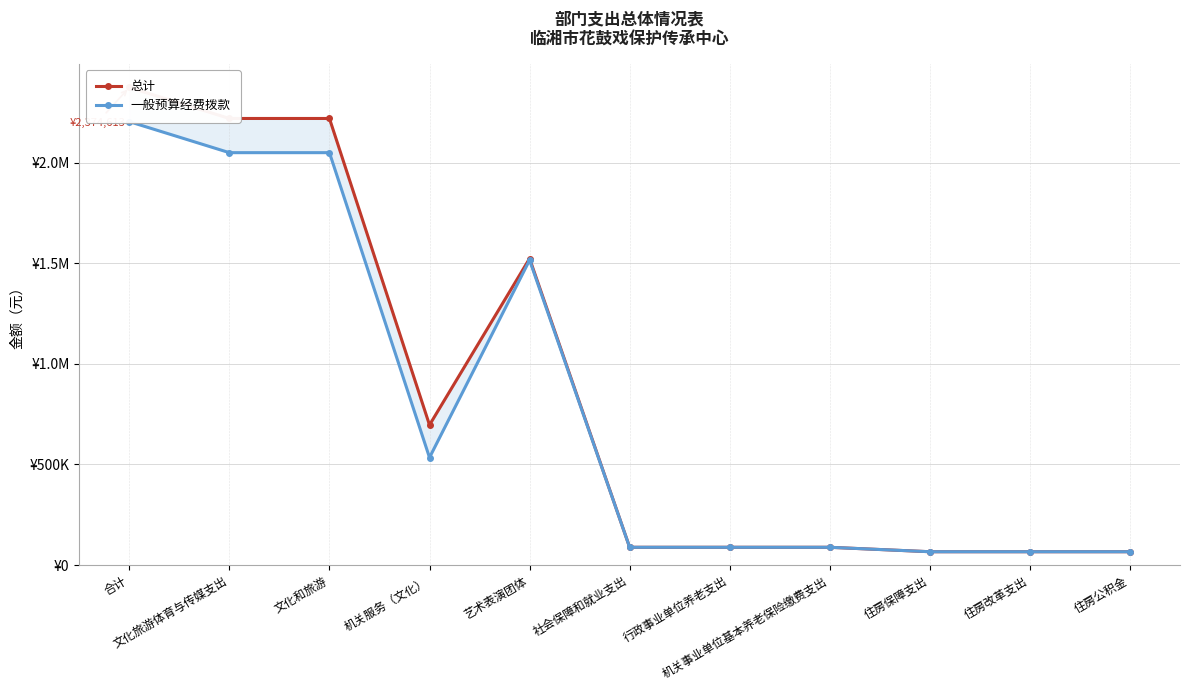

Does the chart display data point markers on the line(s)?

Yes